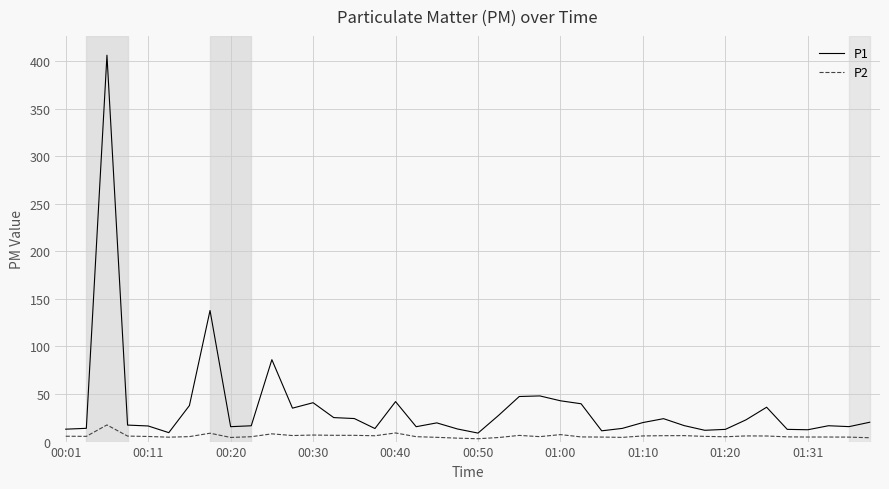

Count the number of data series in this chart.

2